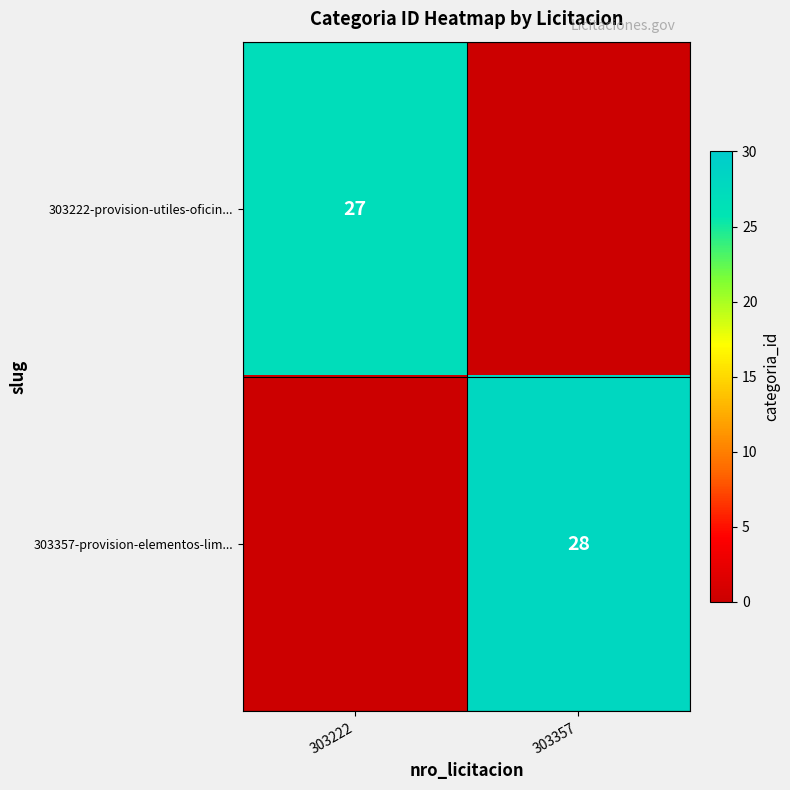

At how many categories does at least one series exceed 25?

2